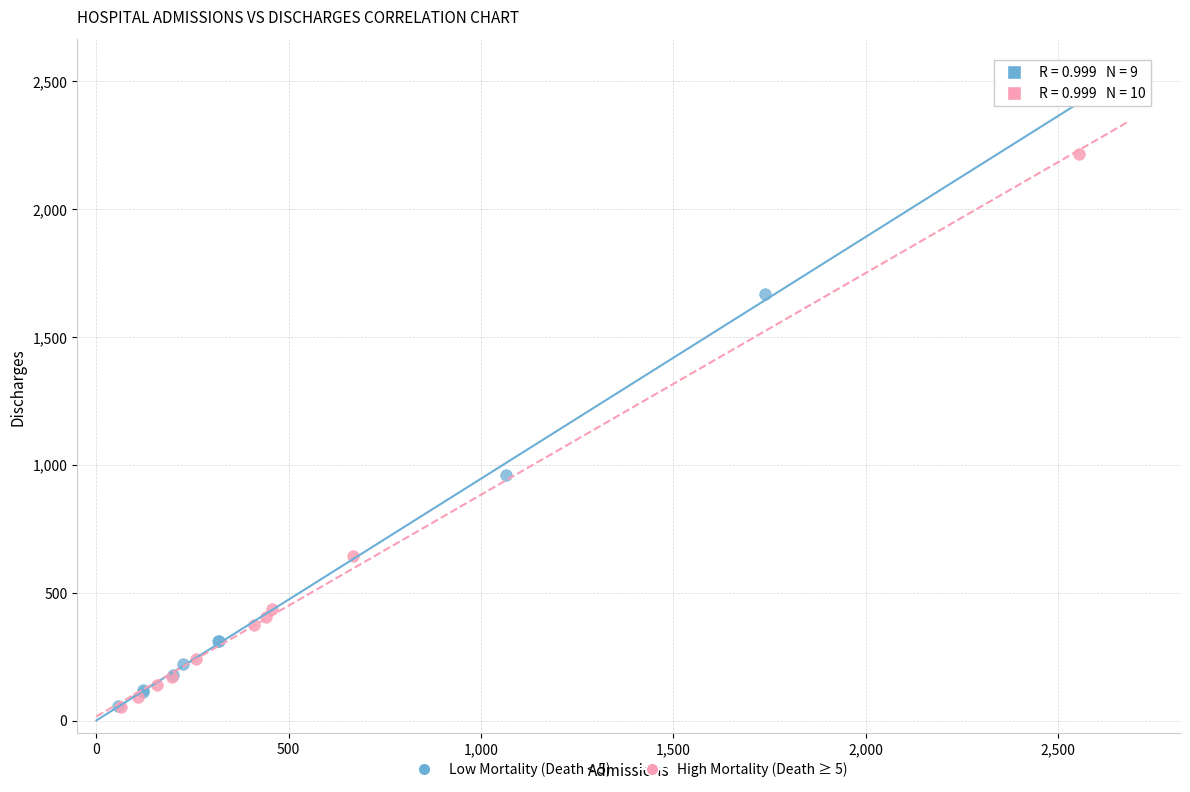

Which series contains the highest Y value?

High Mortality (Death ≥ 5)